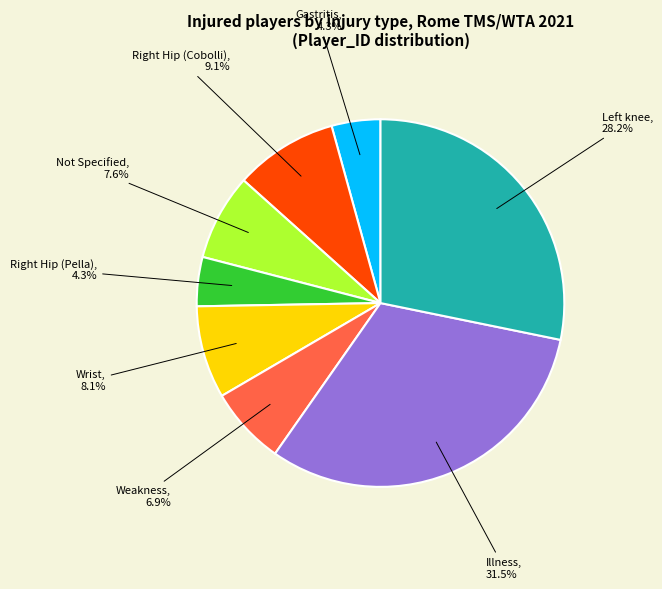

Is there a majority slice in this chart?

No